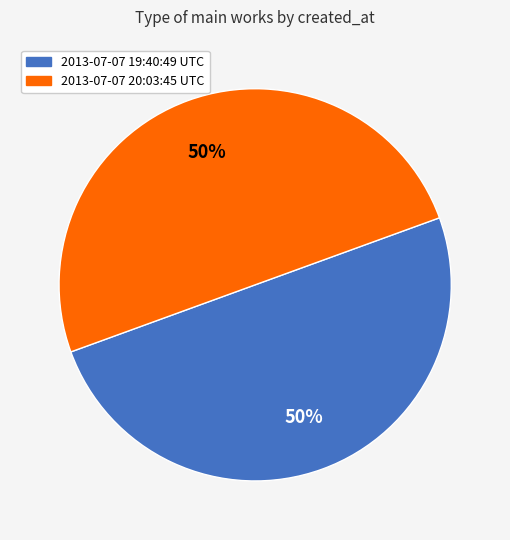

The 2013-07-07 20:03:45 UTC slice represents 50% of the pie. True or false?

True